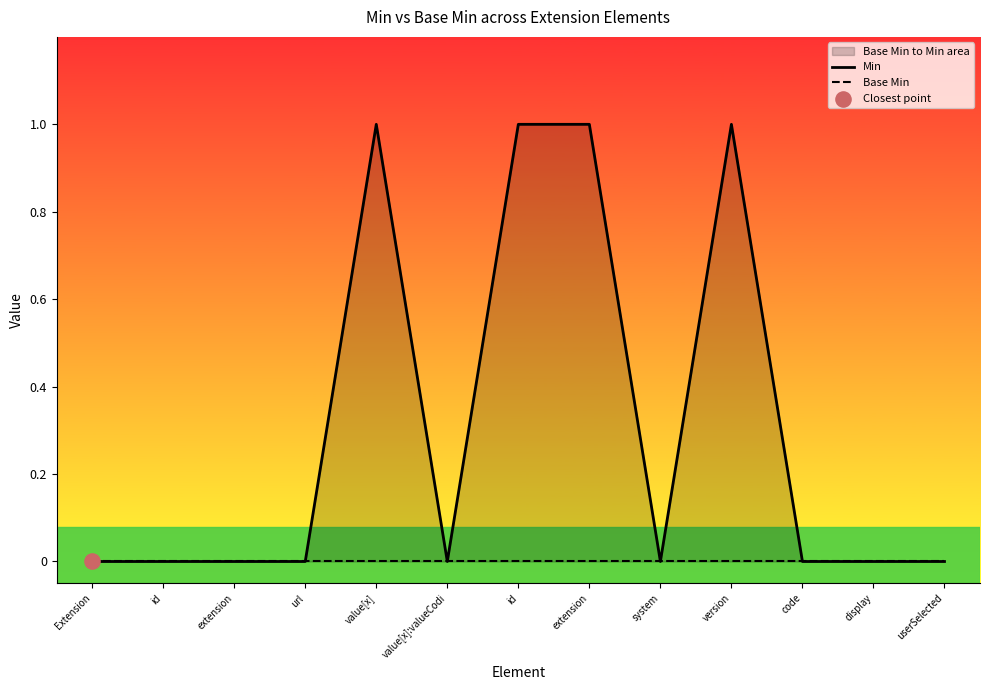

At how many categories does at least one series exceed 0?

4